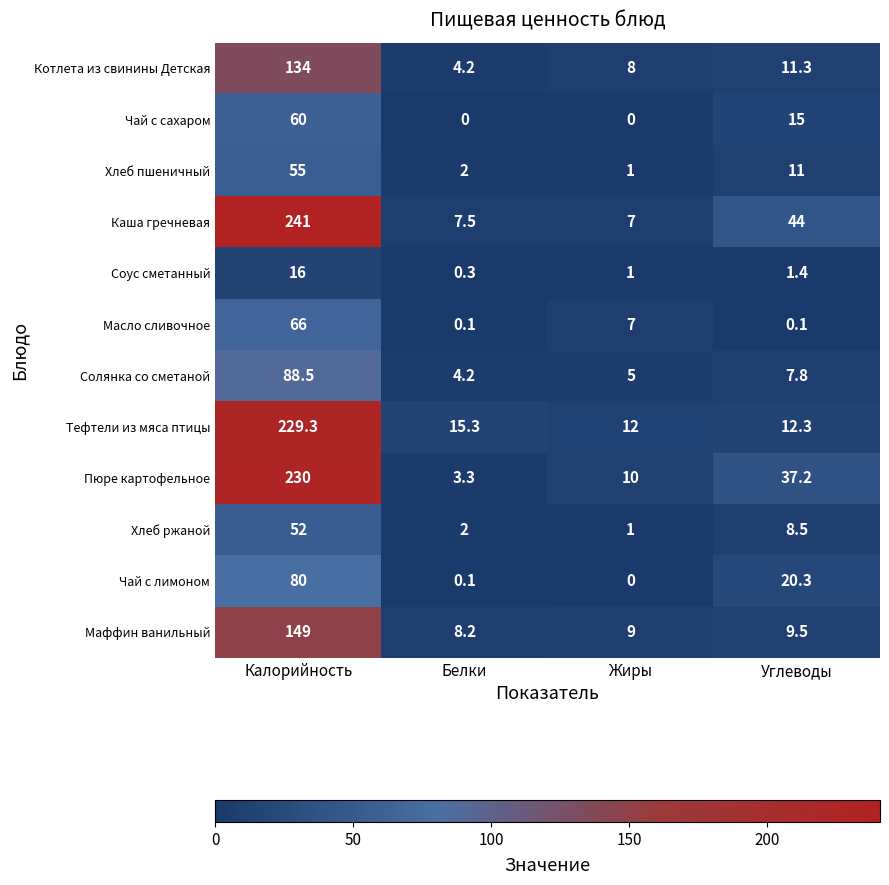

What is the highest value of the Масло сливочное series?

66.0